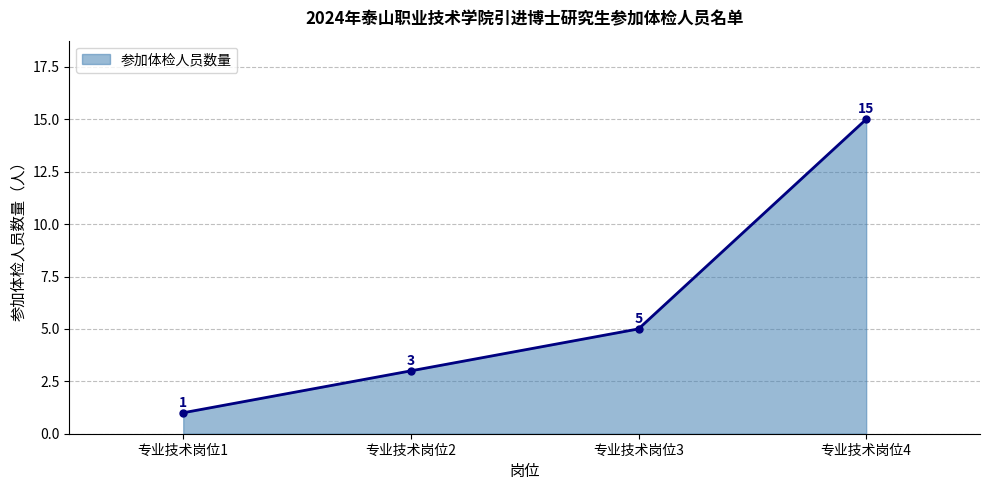

Is it true that the value at 专业技术岗位1 is 2?

False